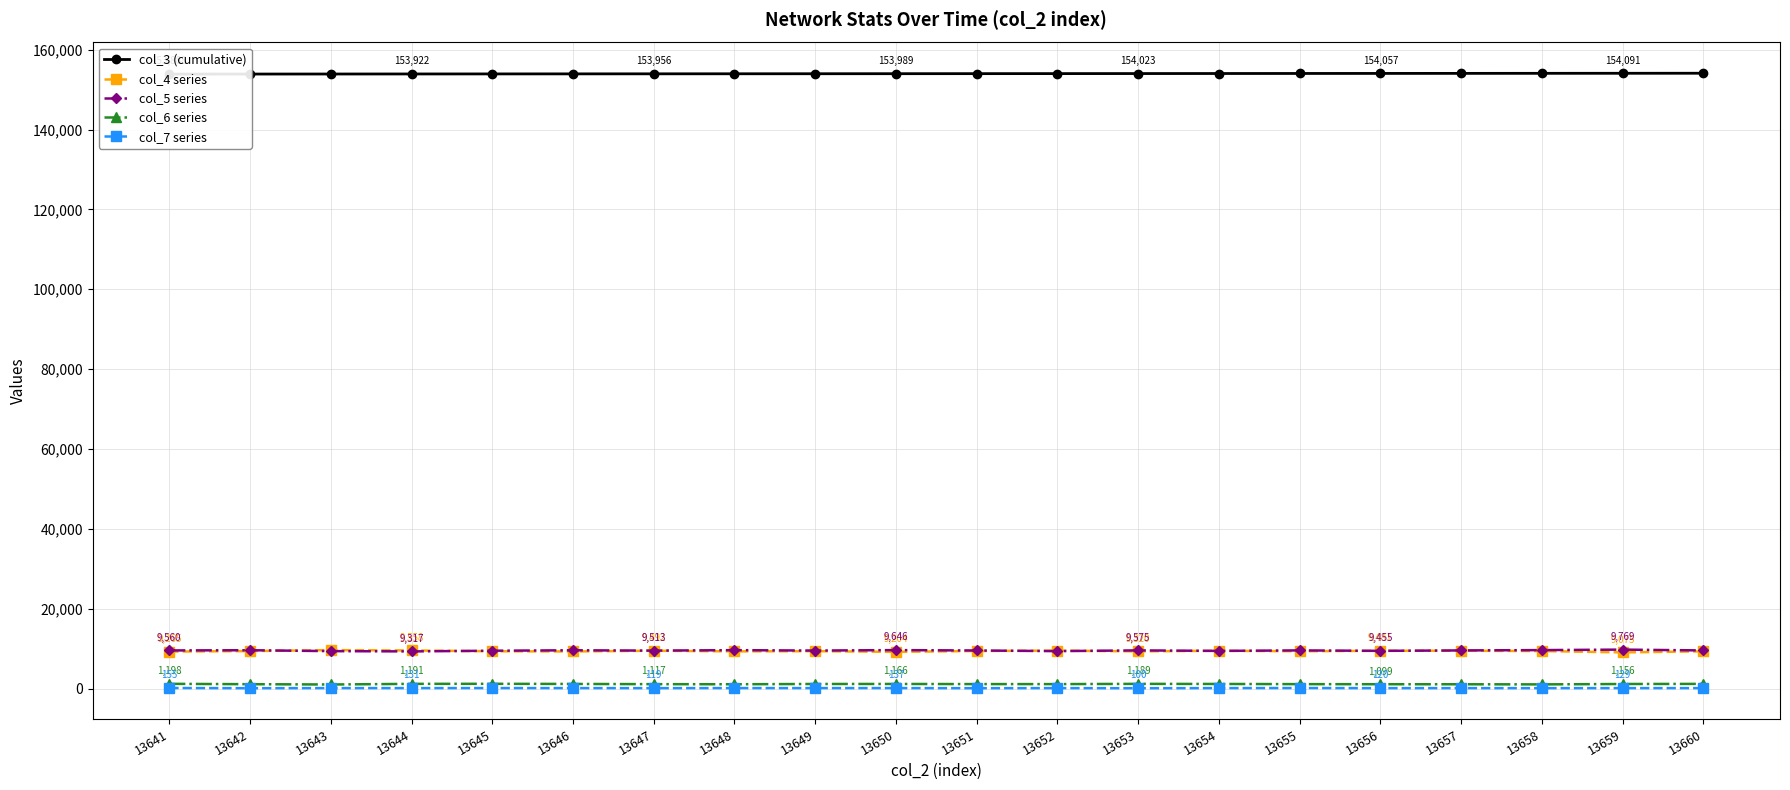

The value of col_3 (cumulative) at 13655 is 154046. True or false?

True